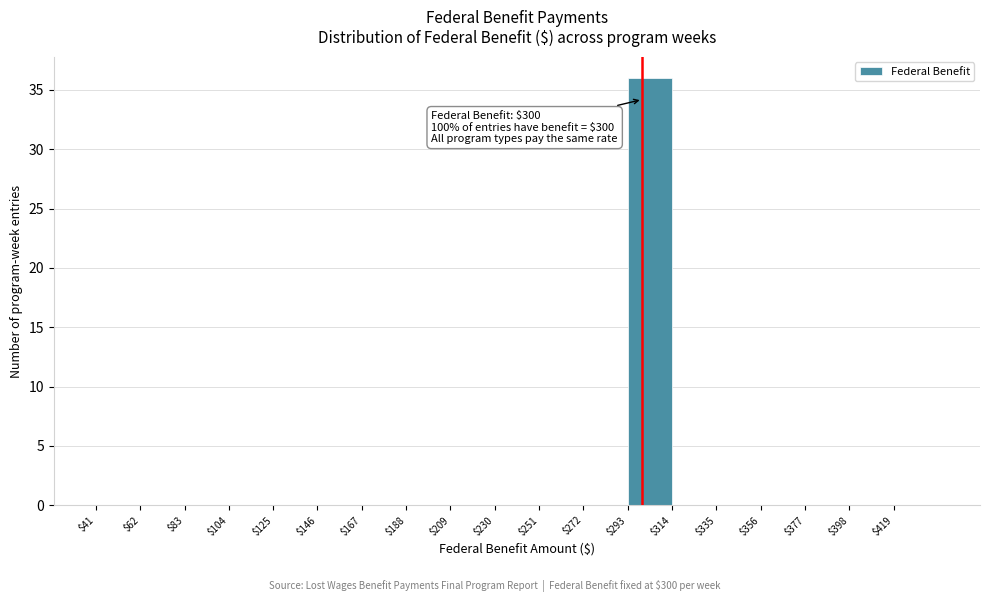

Over which range of the x-axis is the bar tallest?

293 to 314